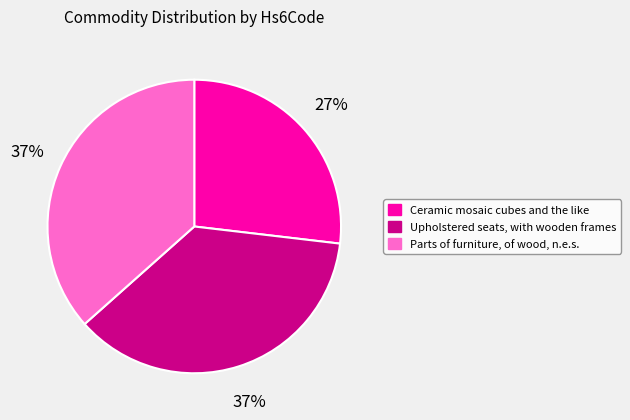

How many segments does this pie chart have?

3